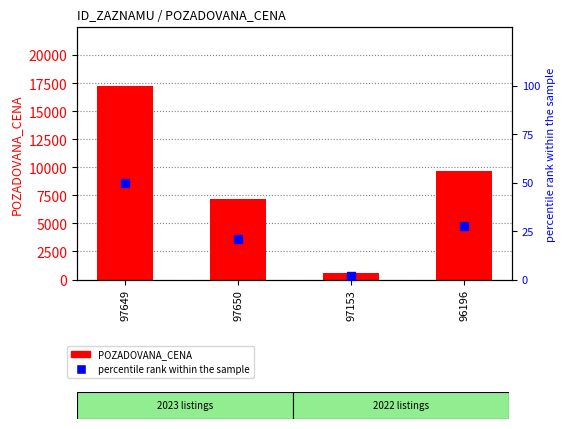

Which series has the largest total across all categories?

POZADOVANA_CENA